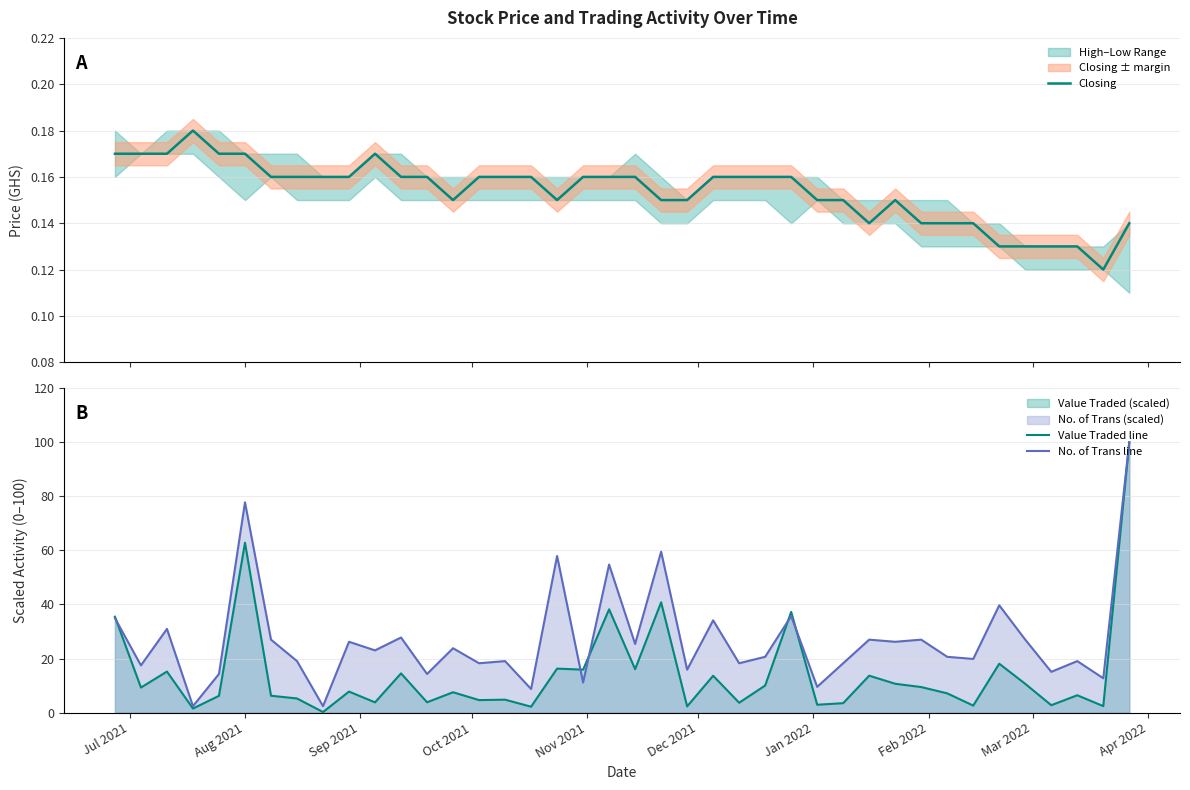

What is the highest value of the Value Traded line series?

100.0